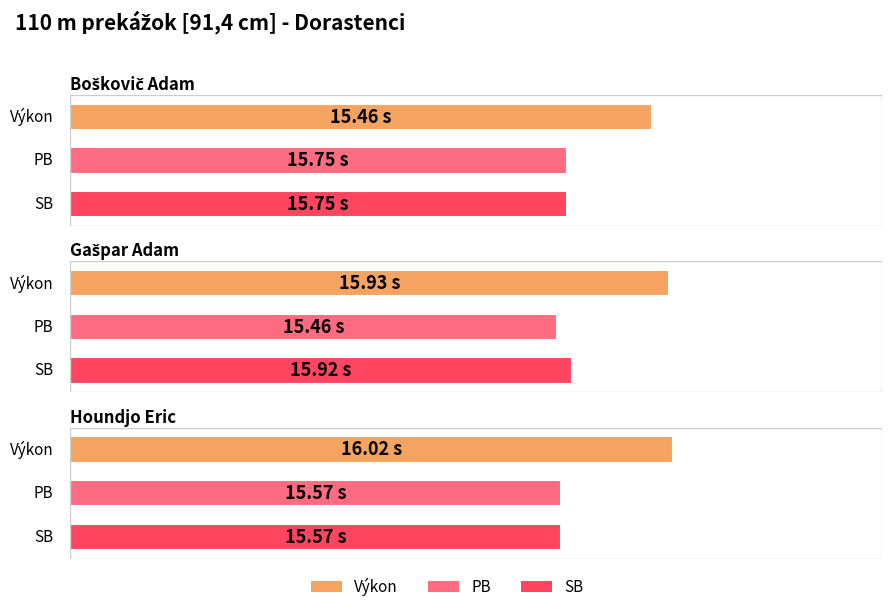

Is the value of PB at Boškovič Adam greater than the value of Výkon at Boškovič Adam?

Yes